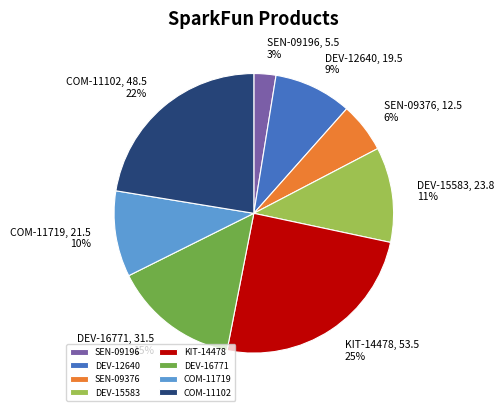

To the nearest percent, what is the average slice percentage?

12%